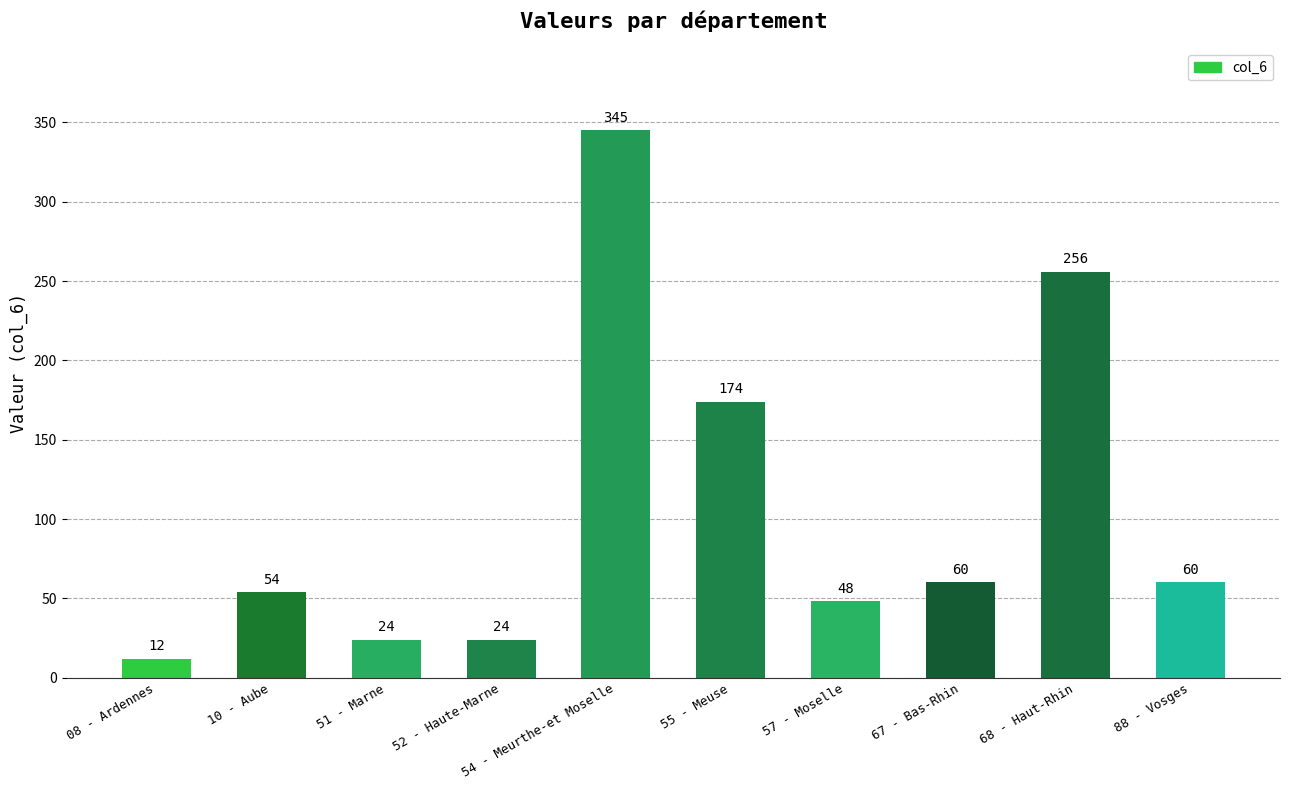

What is the label of the 10th bar from the right?

08 - Ardennes